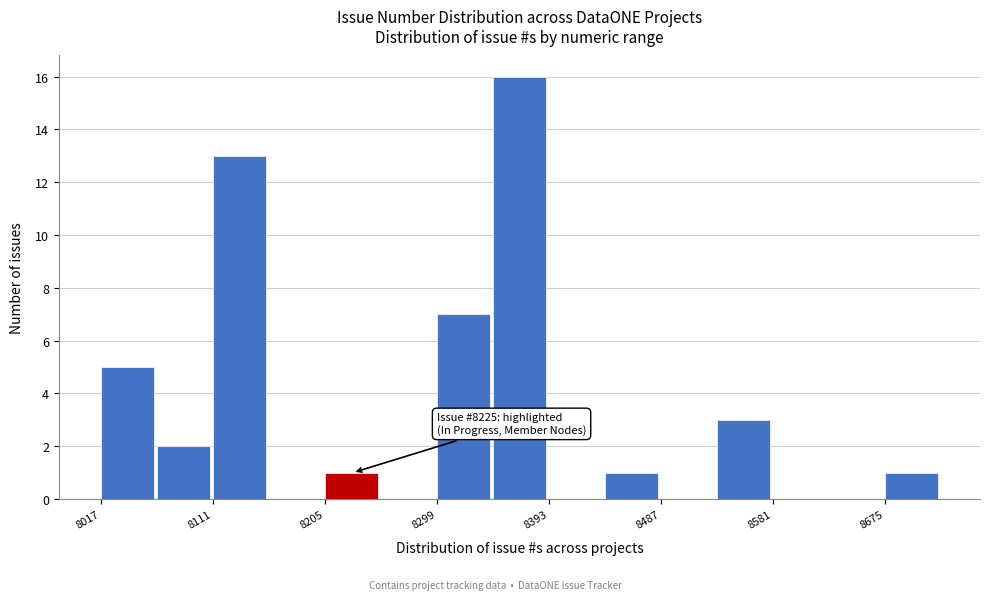

Which range on the x-axis has the tallest bar?

8350 to 8390